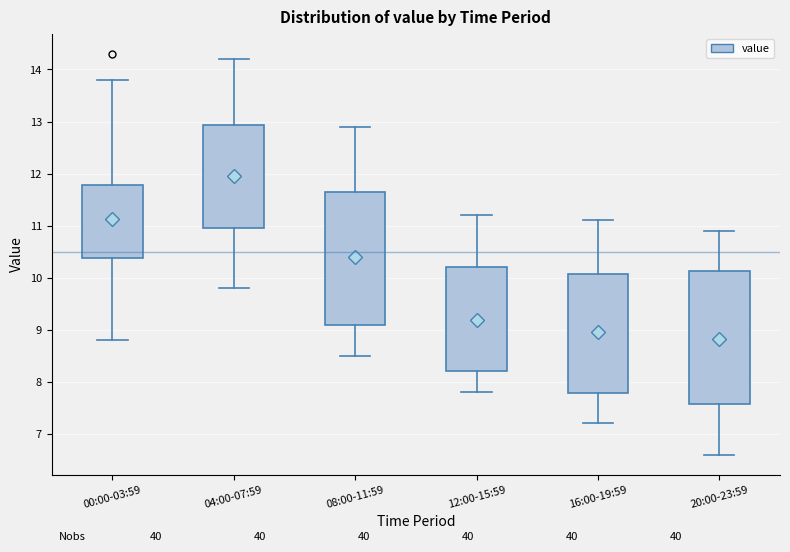

Reading left to right, read every box against the y-axis: the position of its median line, the range the box covers, and the ends of its whiskers. The values are not printed on the chart, so give them approximately, as read against the axis.

00:00-03:59: median 10.7, box 10.4 to 11.8, whiskers 8.8 to 13.8
04:00-07:59: median 11.9, box 11.0 to 12.9, whiskers 9.8 to 14.2
08:00-11:59: median 10.2, box 9.1 to 11.7, whiskers 8.5 to 12.9
12:00-15:59: median 8.8, box 8.2 to 10.2, whiskers 7.8 to 11.2
16:00-19:59: median 8.8, box 7.8 to 10.1, whiskers 7.2 to 11.1
20:00-23:59: median 8.8, box 7.6 to 10.1, whiskers 6.6 to 10.9